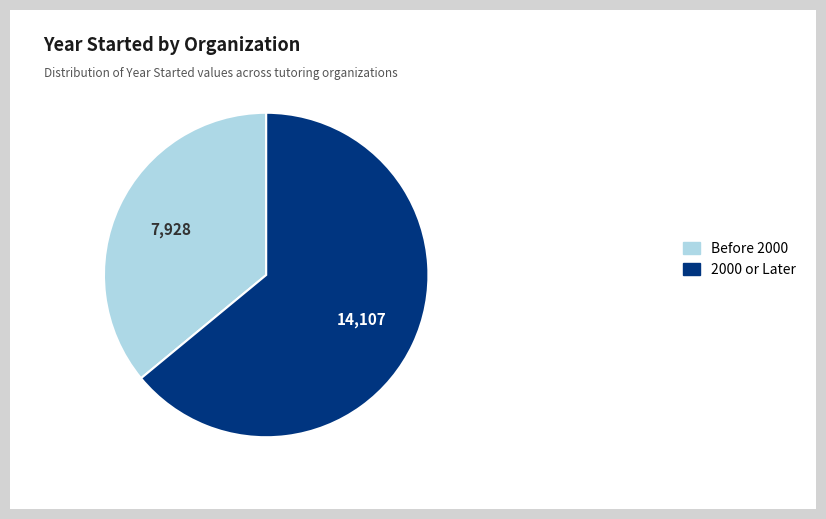

Count the number of slices in the pie.

2